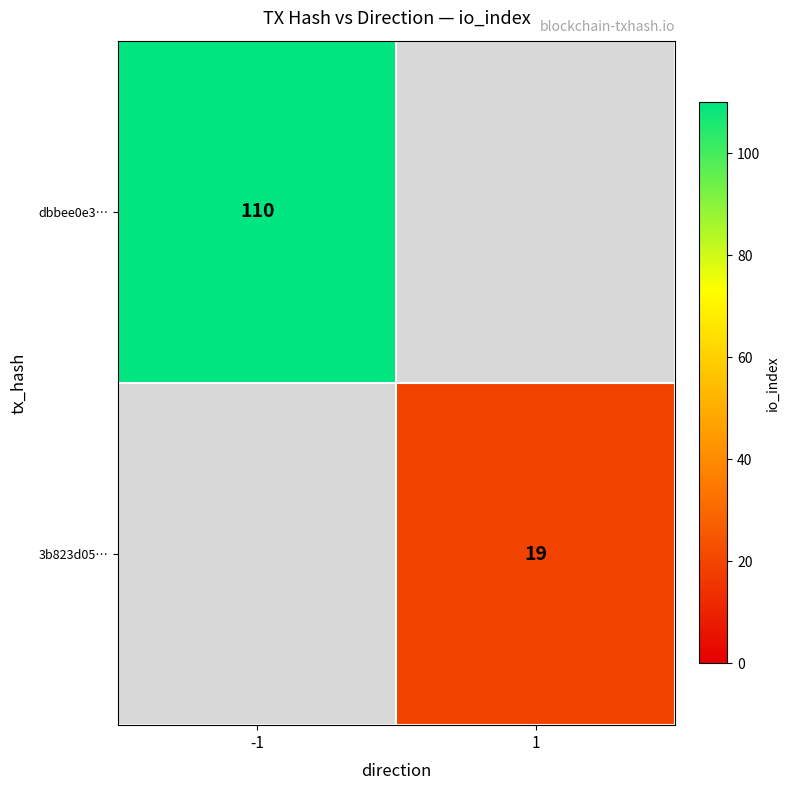

Count the number of categories in the chart.

2